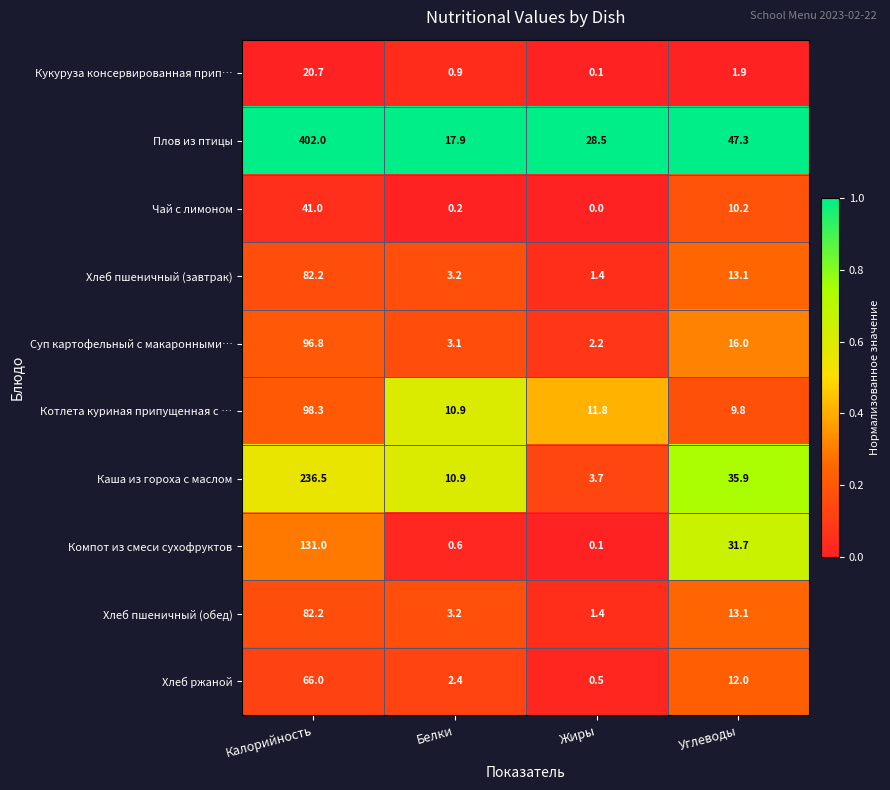

What value does the Котлета куриная припущенная с … series have at Калорийность?

98.3